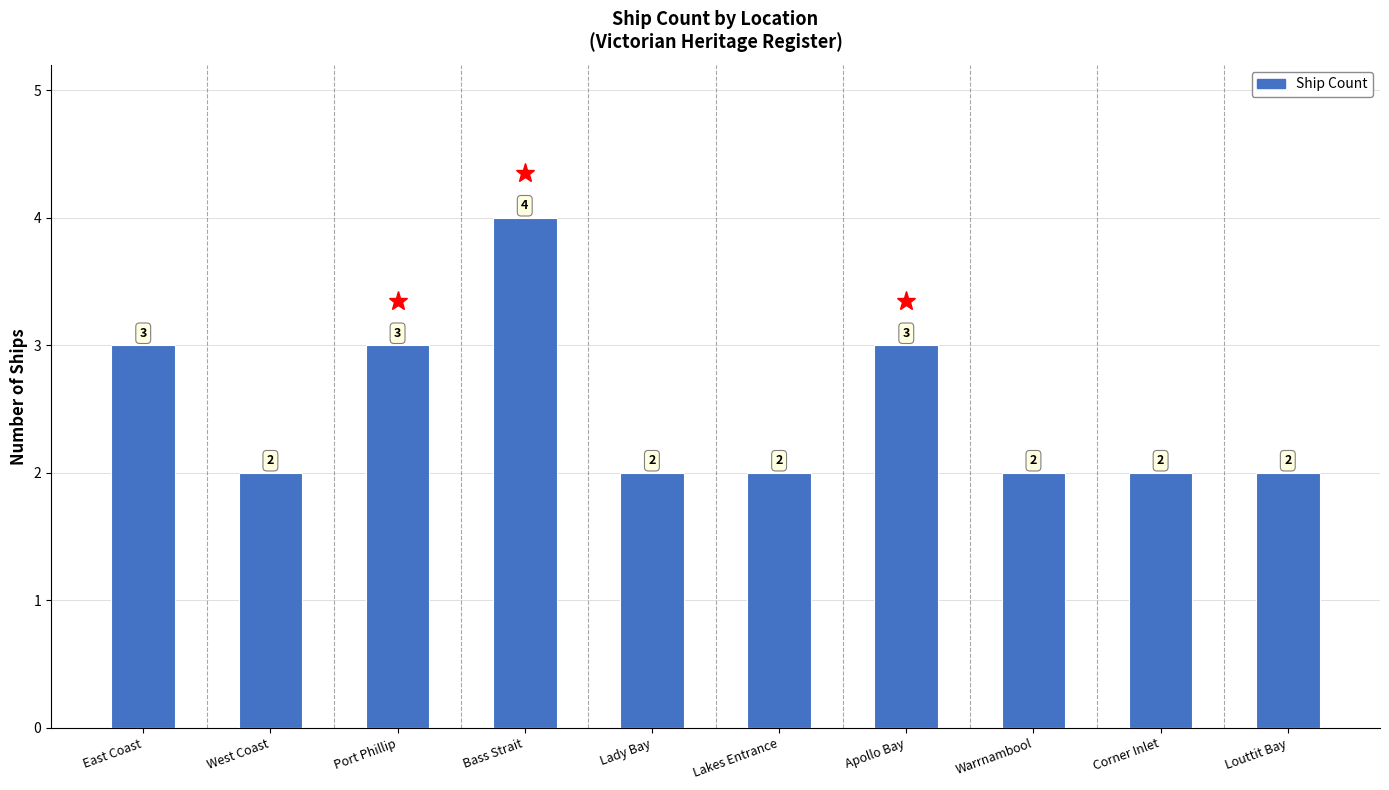

What is the label of the 10th bar from the left?

Louttit Bay